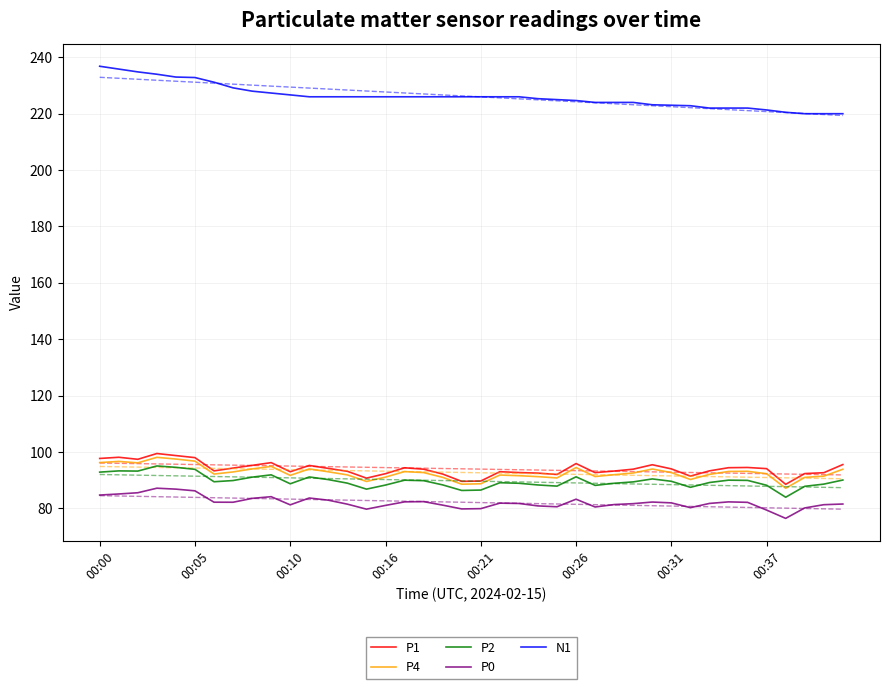

What is the average value of the P1 series?

94.0